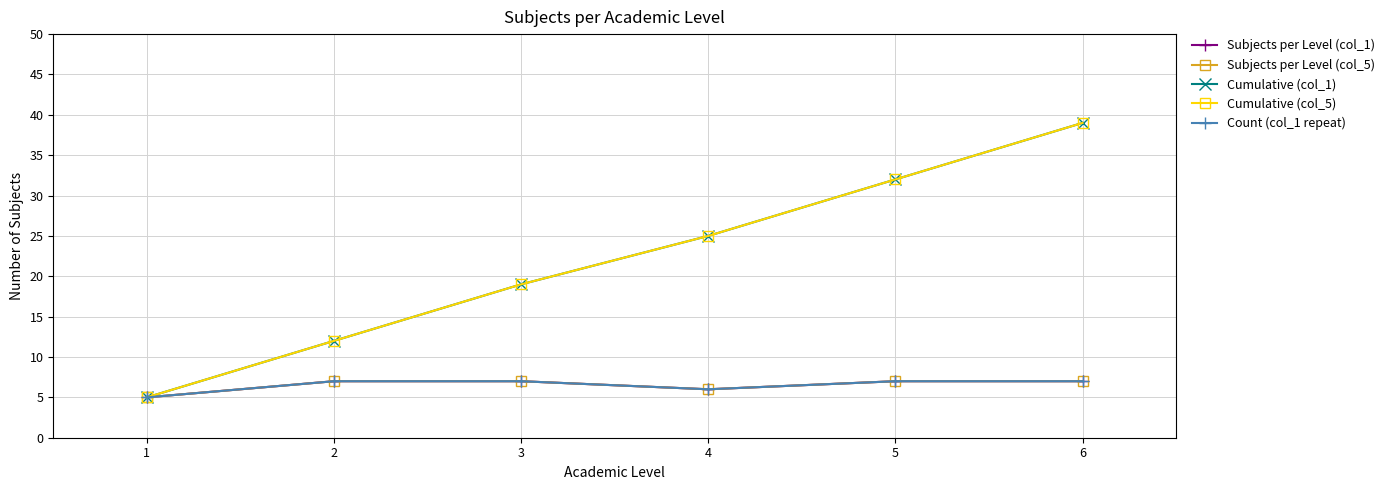

True or false: Cumulative (col_1) and Subjects per Level (col_1) intersect in this chart.

False